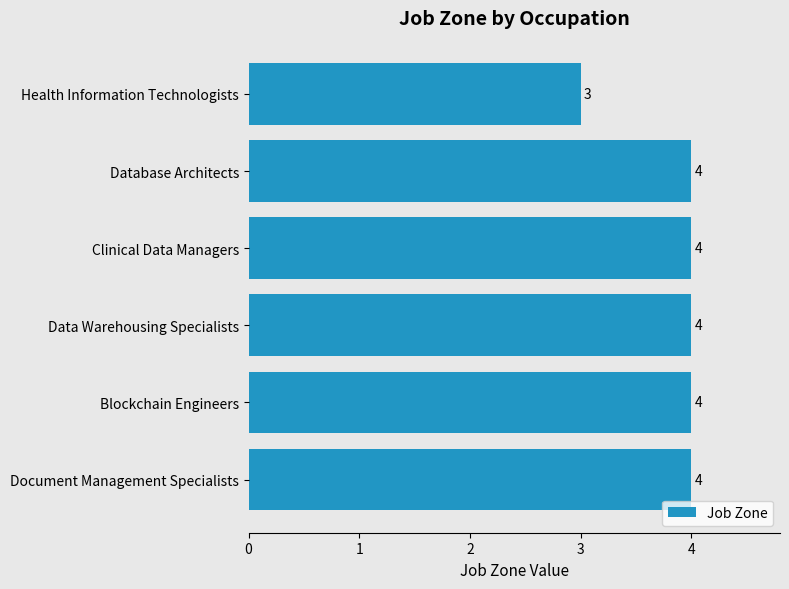

The value at Database Architects is 4. True or false?

True